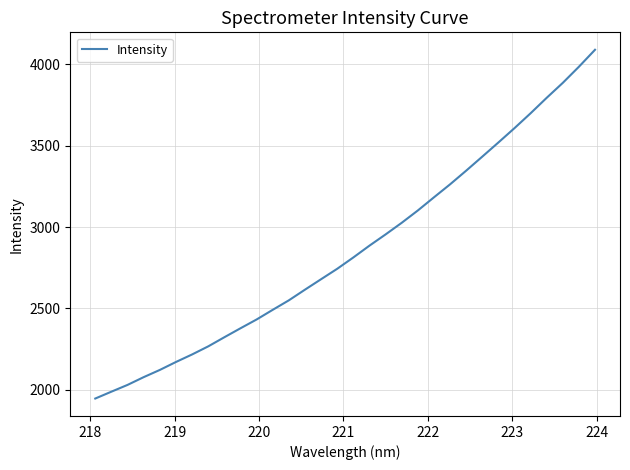

What is the difference between the maximum and minimum values?

2143.1